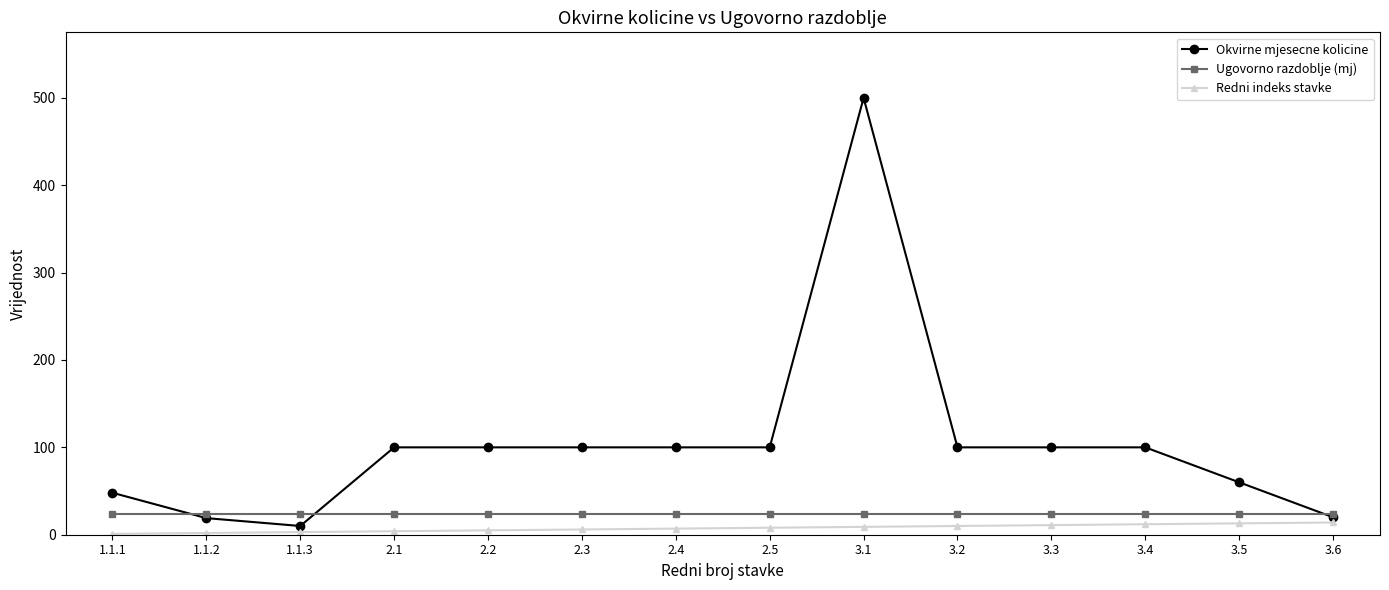

What is the spread (max minus min) of values at 3.4?

88